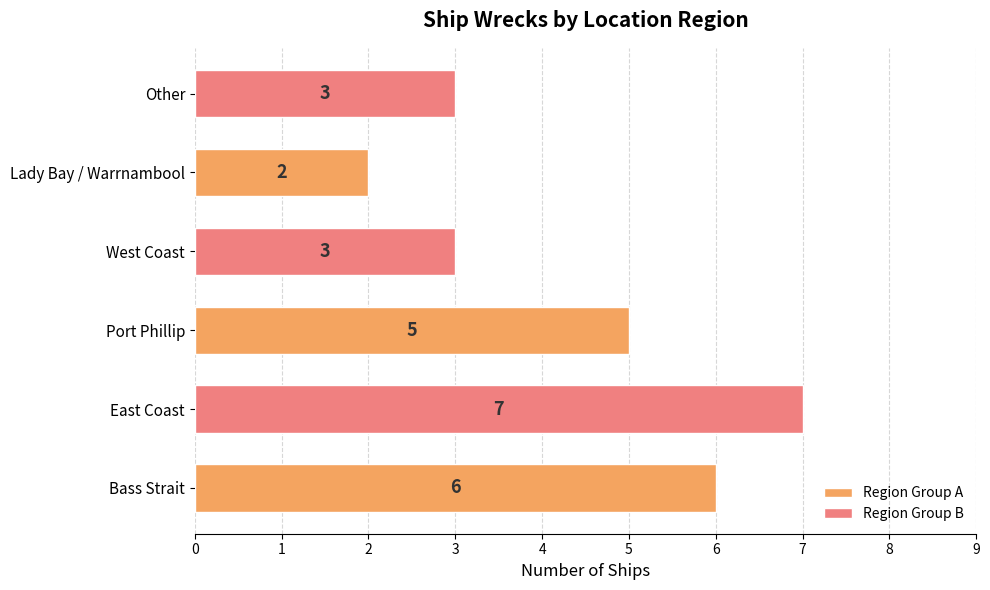

What is the change in value from Lady Bay / Warrnambool to Other?

+1